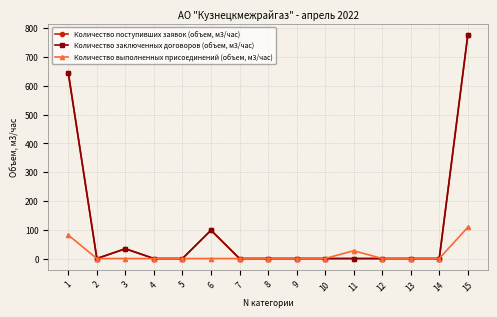

Does the chart have visible grid lines?

Yes